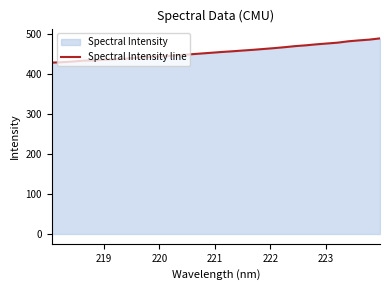

What is the greatest value displayed?

489.2